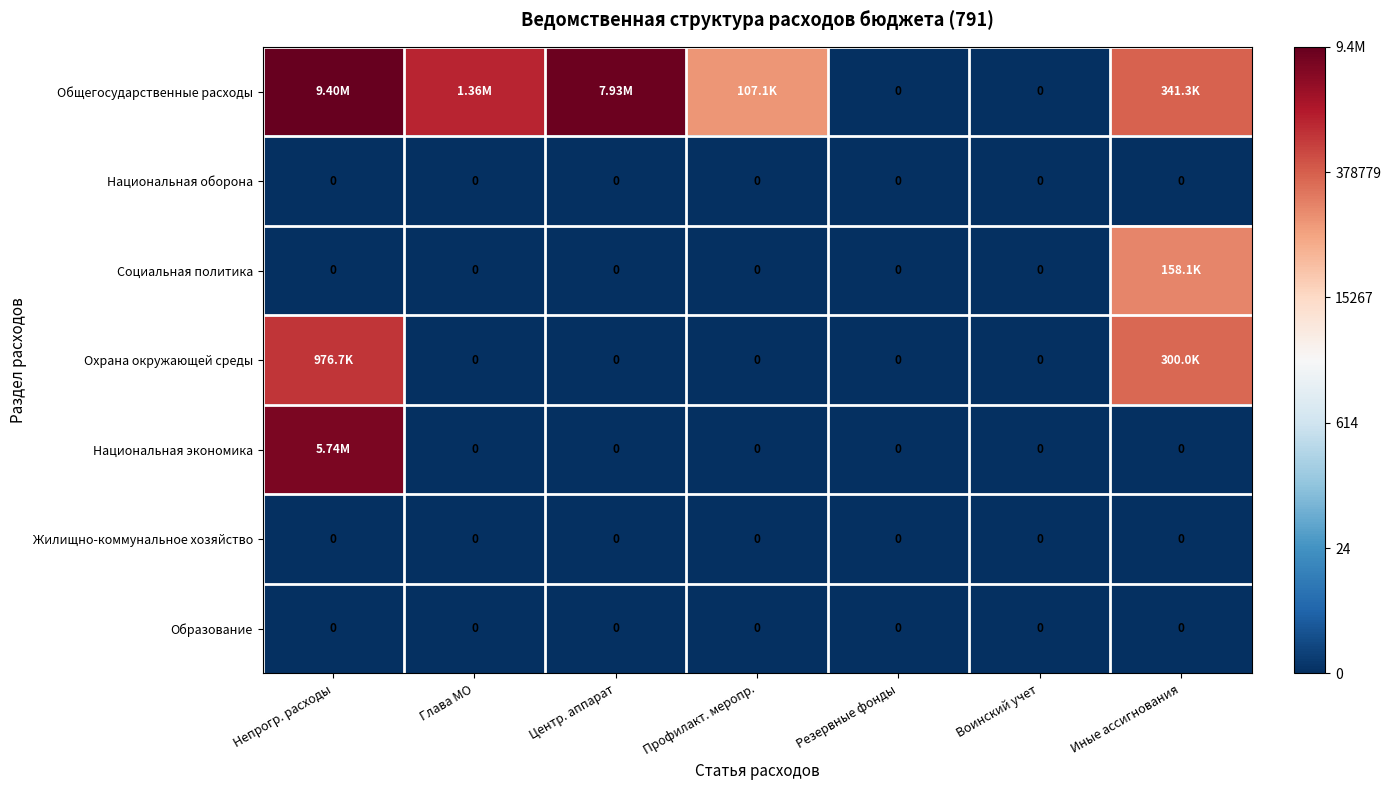

List the labels in order of Социальная политика value, smallest first.

Непрогр. расходы, Глава МО, Центр. аппарат, Профилакт. меропр., Резервные фонды, Воинский учет, Иные ассигнования